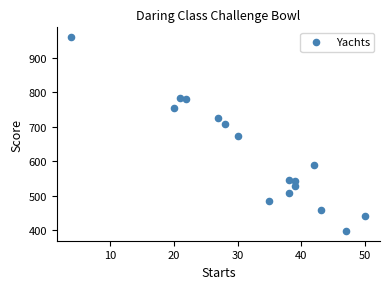

What is the range of X values (max minus min)?

46.0